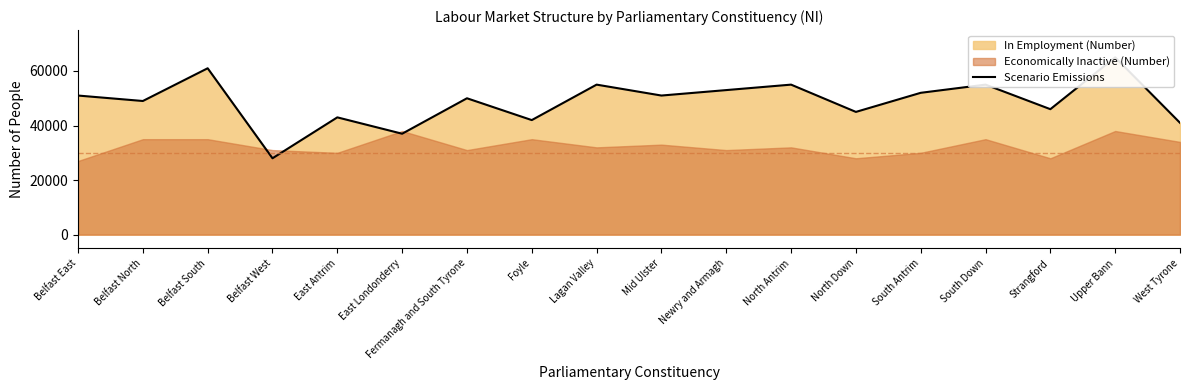

Reading right to left, list all the values displayed in this chart.

41000	65000	46000	55000	52000	45000	55000	53000	51000	55000	42000	50000	37000	43000	28000	61000	49000	51000